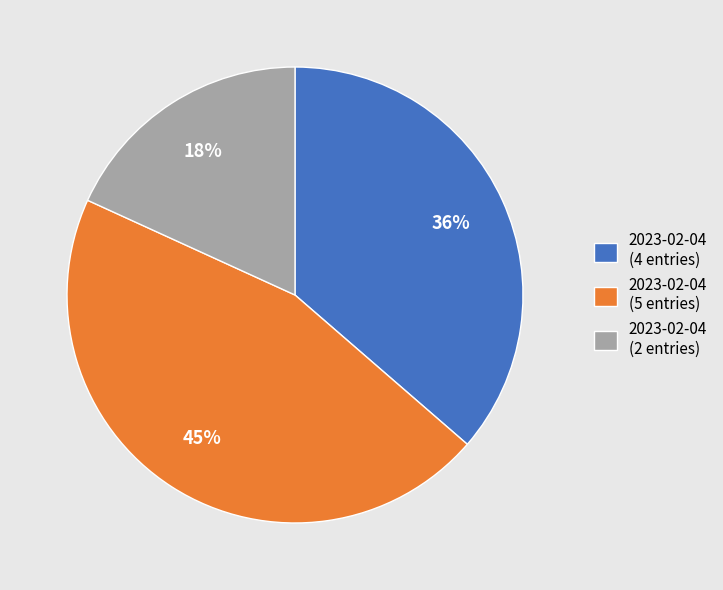

What is the largest slice in the pie chart?

2023-02-04 (5 entries)